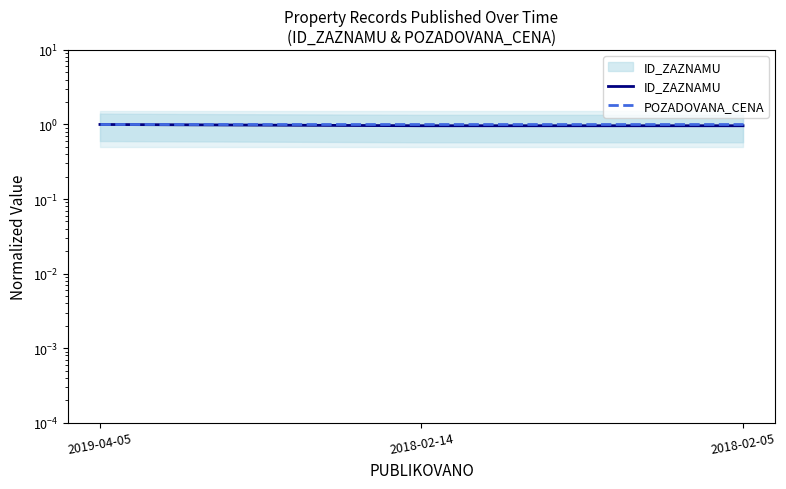

The value of ID_ZAZNAMU at 2018-02-05 is 1.0. True or false?

True